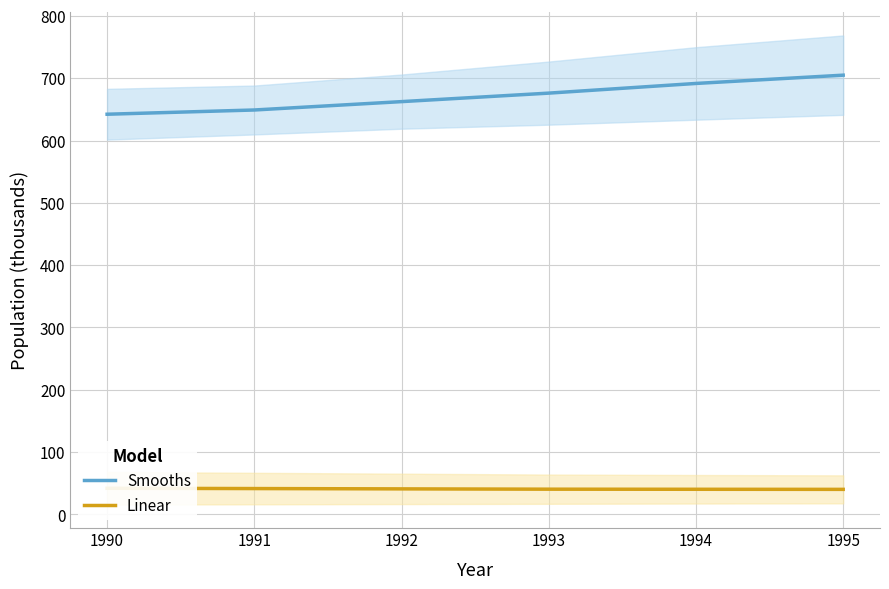

True or false: Smooths and Linear intersect in this chart.

False